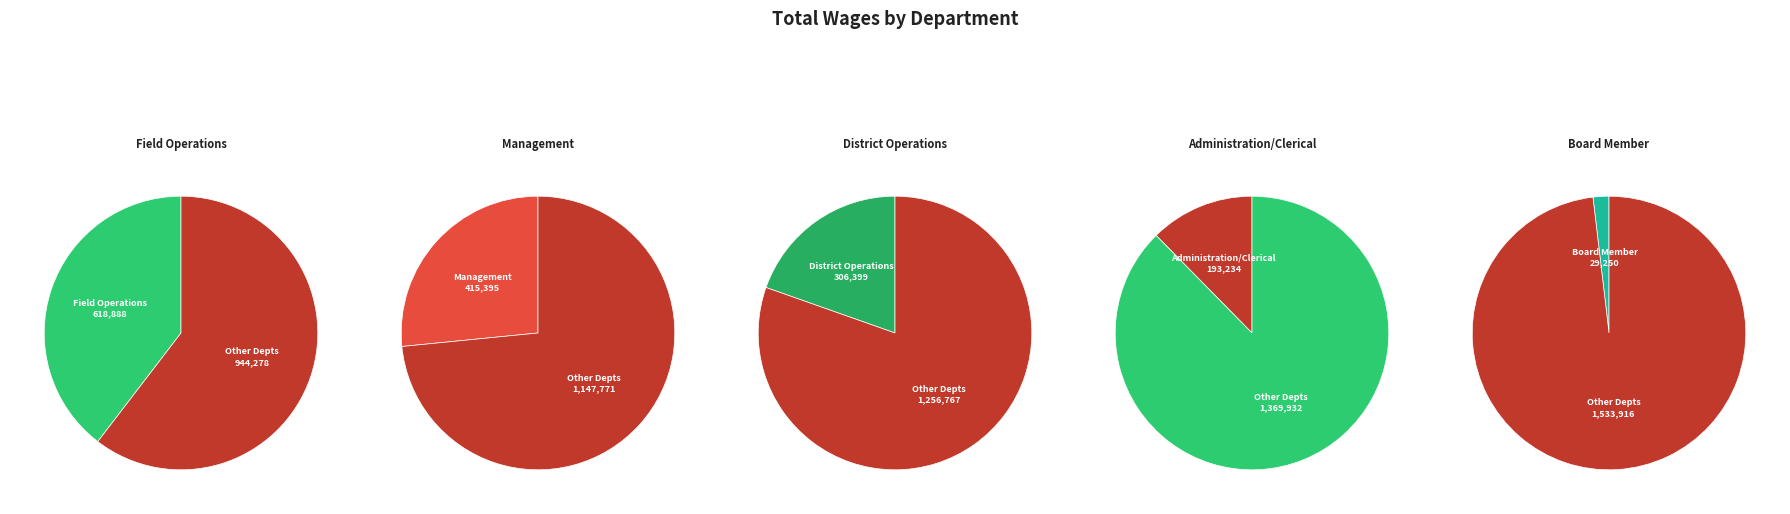

What is the smallest slice in the pie chart?

Board Member